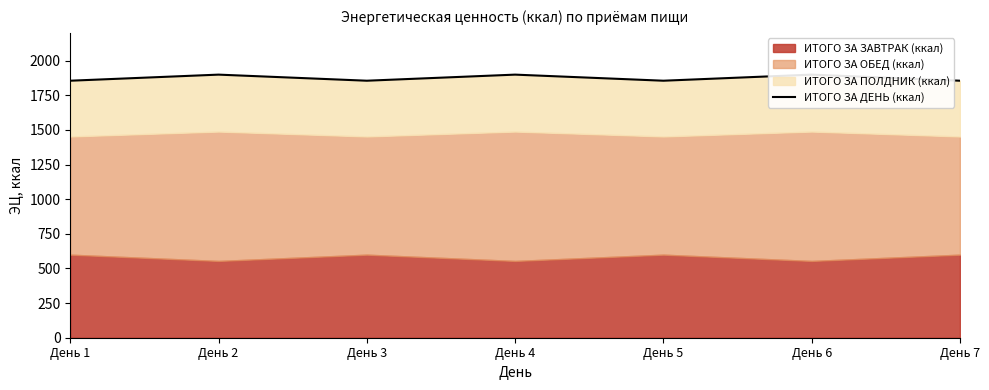

What is the sum of the values at День 3 and День 4?

3753.3